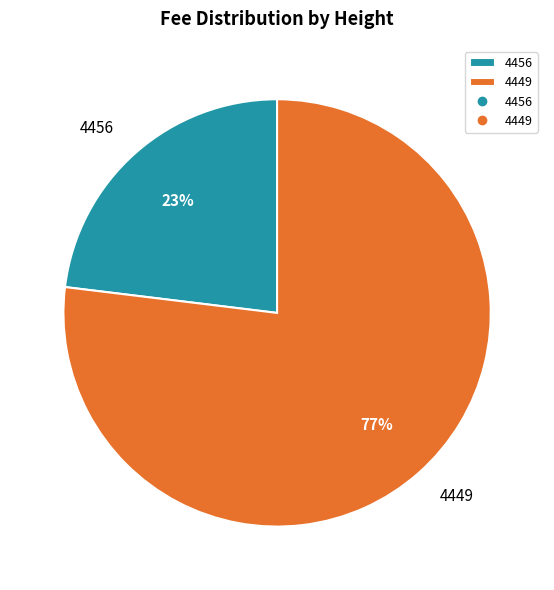

To the nearest percent, what percentage of the pie is 4449?

77%